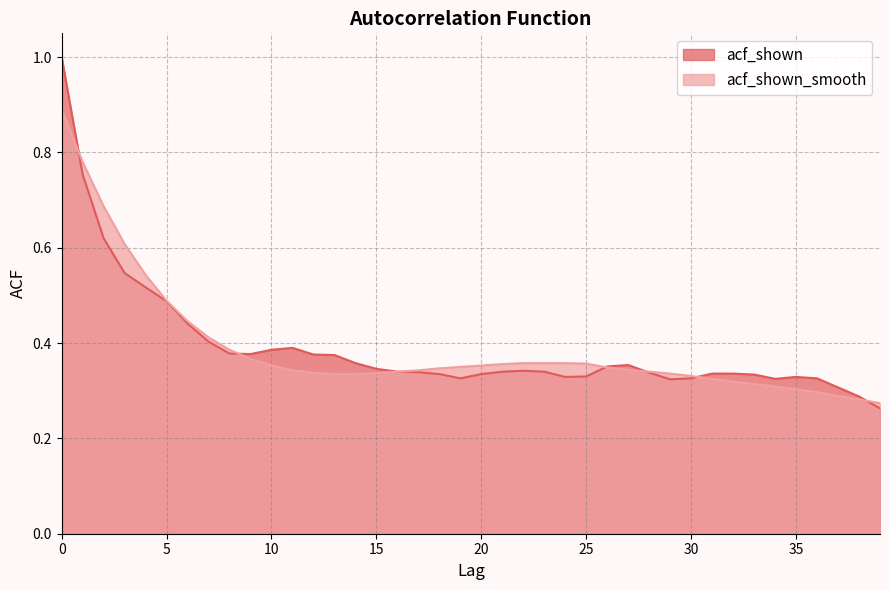

Reading left to right, what are all the values shown in this chart?

acf_shown: 0=1.0	1=0.8	2=0.6	3=0.5	4=0.5	5=0.5	6=0.4	7=0.4	8=0.4	9=0.4	10=0.4	11=0.4	12=0.4	13=0.4	14=0.4	15=0.3	16=0.3	17=0.3	18=0.3	19=0.3	20=0.3	21=0.3	22=0.3	23=0.3	24=0.3	25=0.3	26=0.4	27=0.4	28=0.3	29=0.3	30=0.3	31=0.3	32=0.3	33=0.3	34=0.3	35=0.3	36=0.3	37=0.3	38=0.3	39=0.3
acf_shown_smooth: 0=0.9	1=0.8	2=0.7	3=0.6	4=0.5	5=0.5	6=0.4	7=0.4	8=0.4	9=0.4	10=0.4	11=0.3	12=0.3	13=0.3	14=0.3	15=0.3	16=0.3	17=0.3	18=0.3	19=0.3	20=0.4	21=0.4	22=0.4	23=0.4	24=0.4	25=0.4	26=0.3	27=0.3	28=0.3	29=0.3	30=0.3	31=0.3	32=0.3	33=0.3	34=0.3	35=0.3	36=0.3	37=0.3	38=0.3	39=0.3